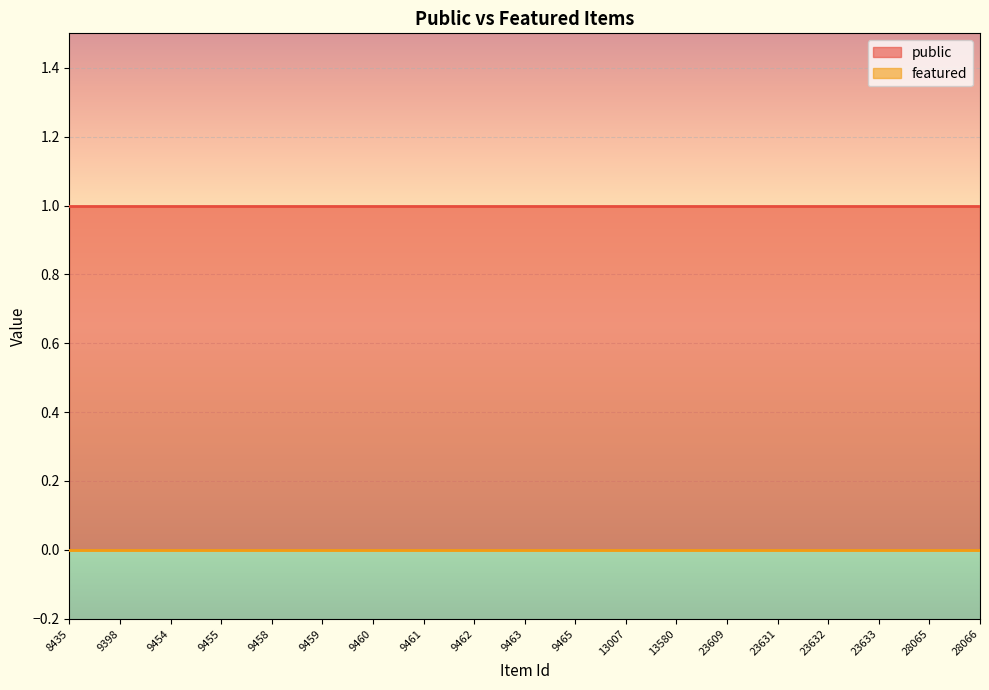

Which has a higher value, 13007 or 9458?

13007